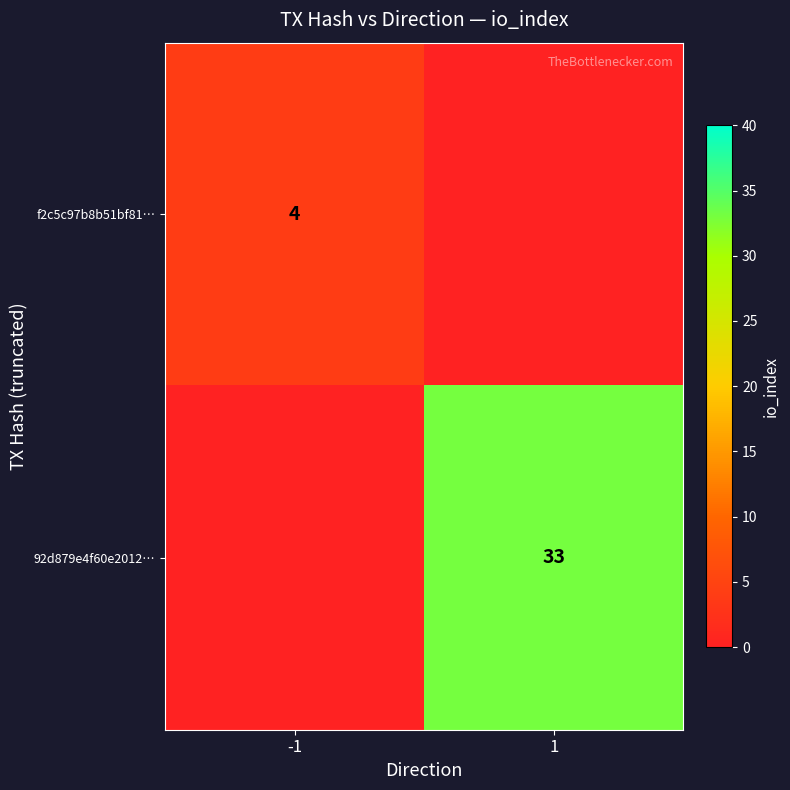

Which label corresponds to the largest value in the chart?

1